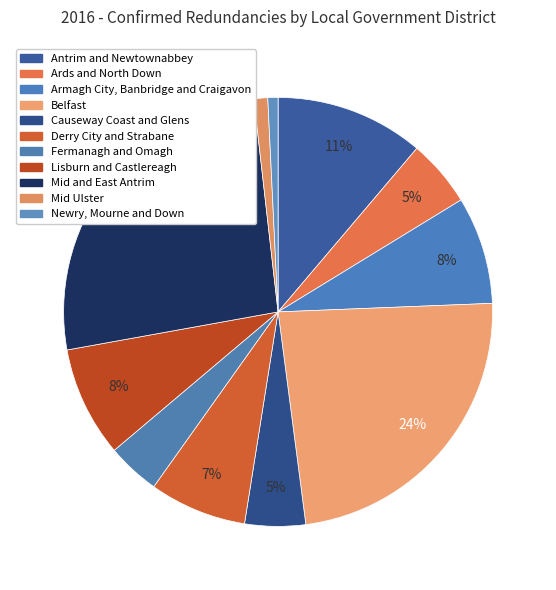

How many slices are in this pie chart?

11